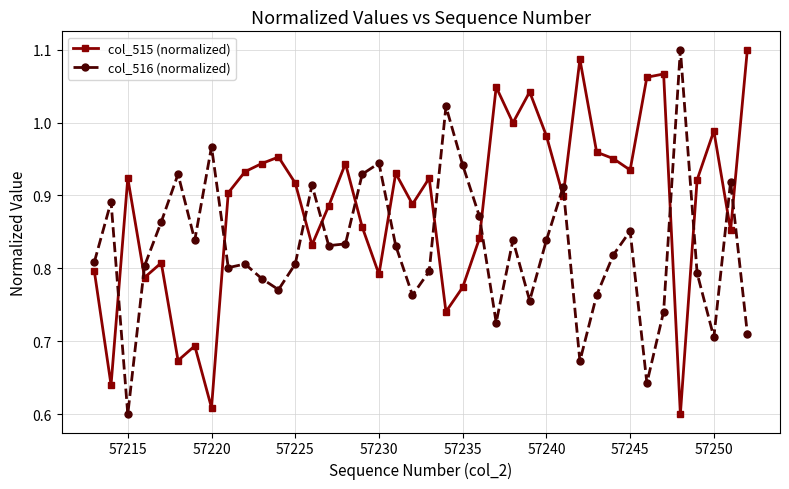

Rank the series by their average value, from lowest to highest.

col_516 (normalized), col_515 (normalized)